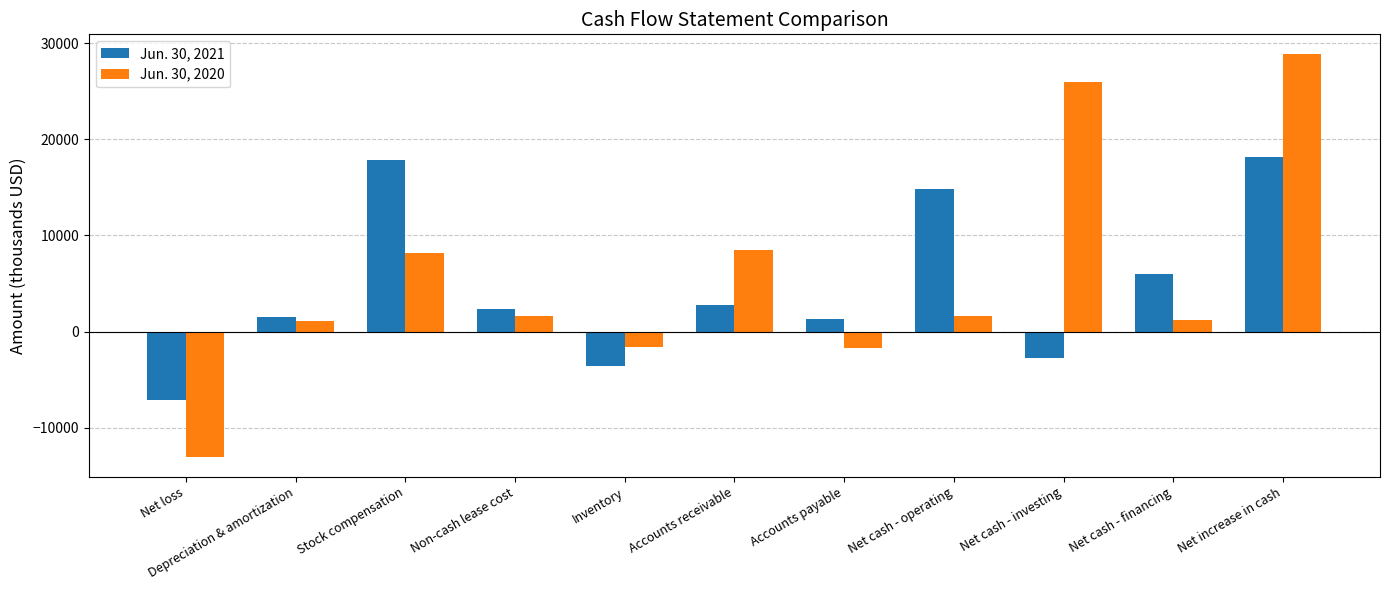

At which category is the sum across all series the highest?

Net increase in cash